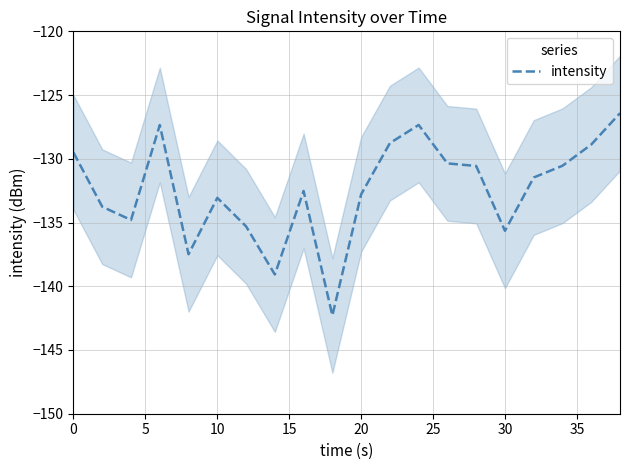

How many values are below -131?

11